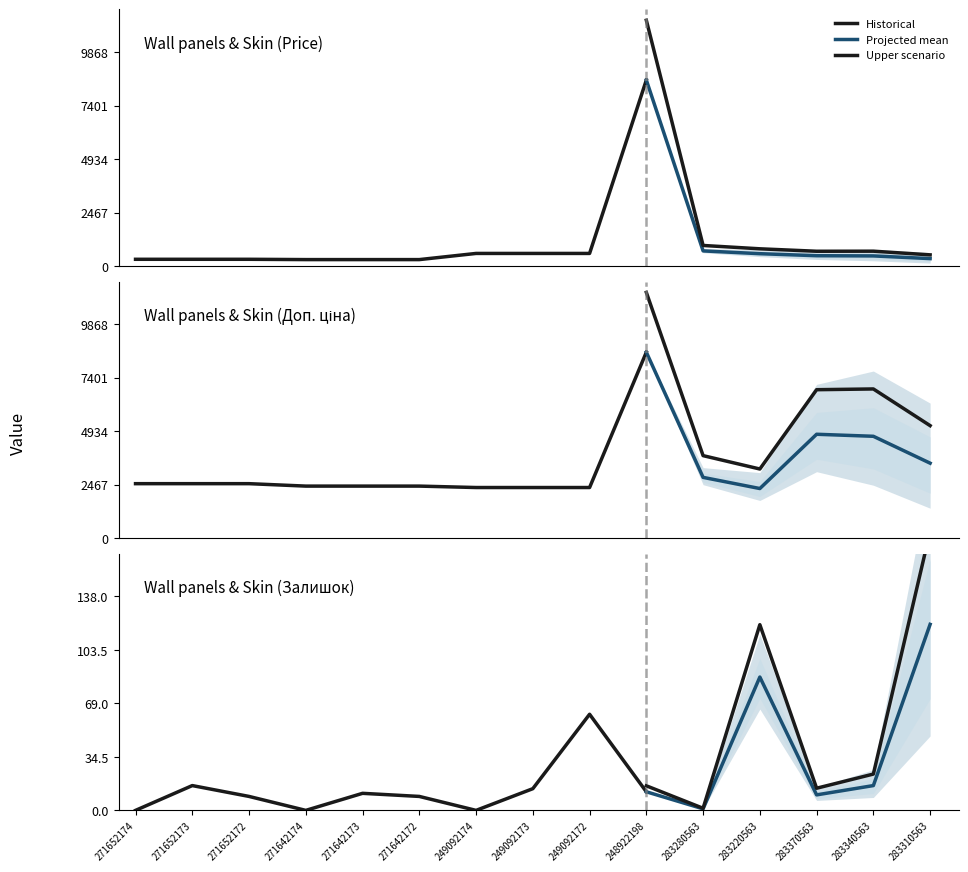

Where does the Доп. ціна series first go above 2517?

271652174